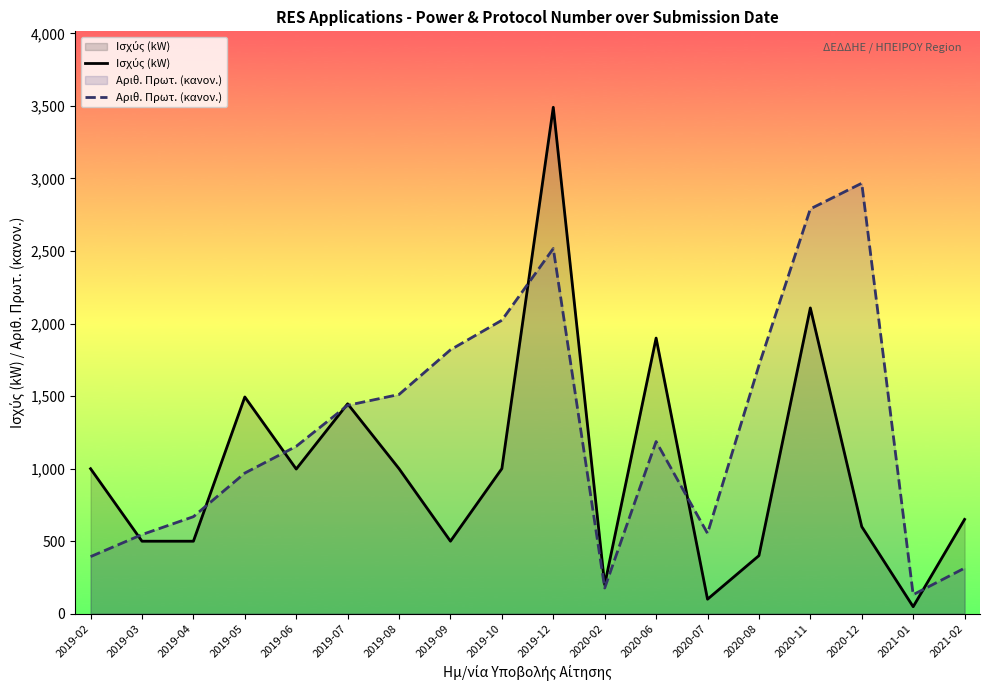

What is the value of the Ισχύς (kW) point at the 14th from the left?

400.0